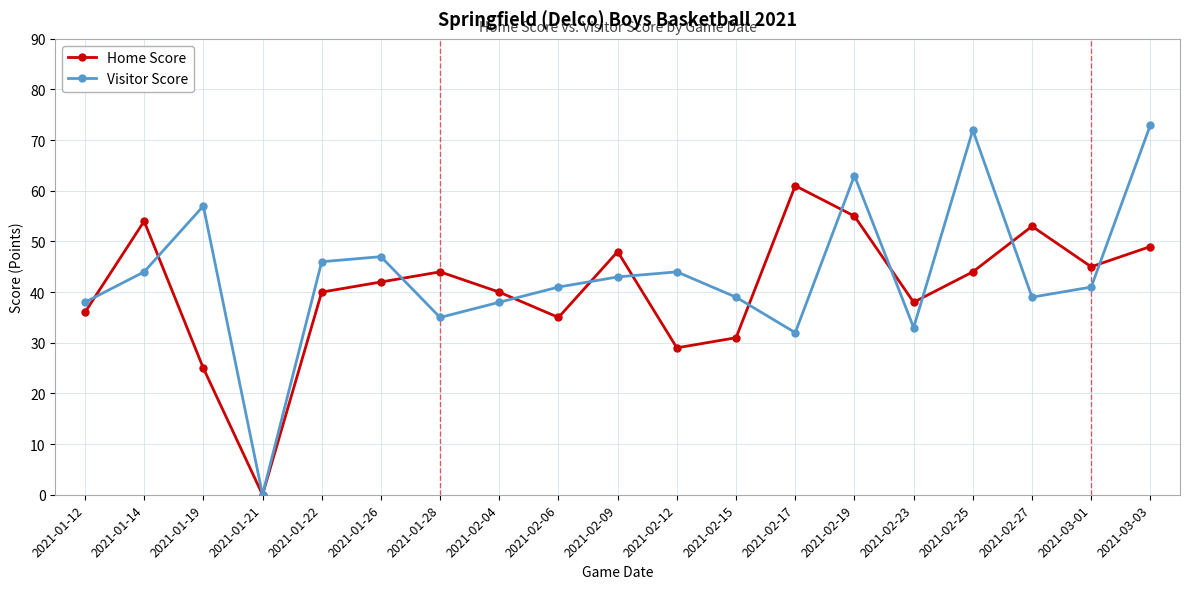

List the series in order of their overall mean, highest first.

Visitor Score, Home Score